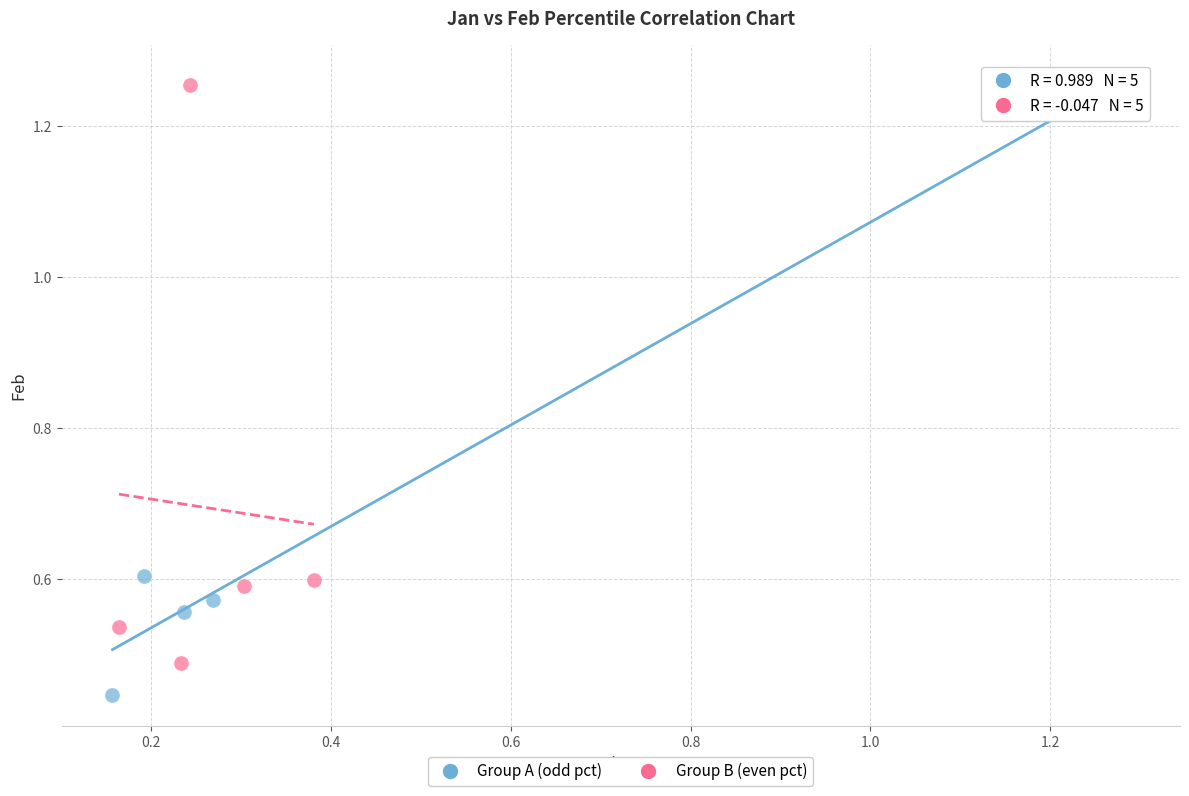

Which series contains the lowest Y value?

Group A (odd pct)